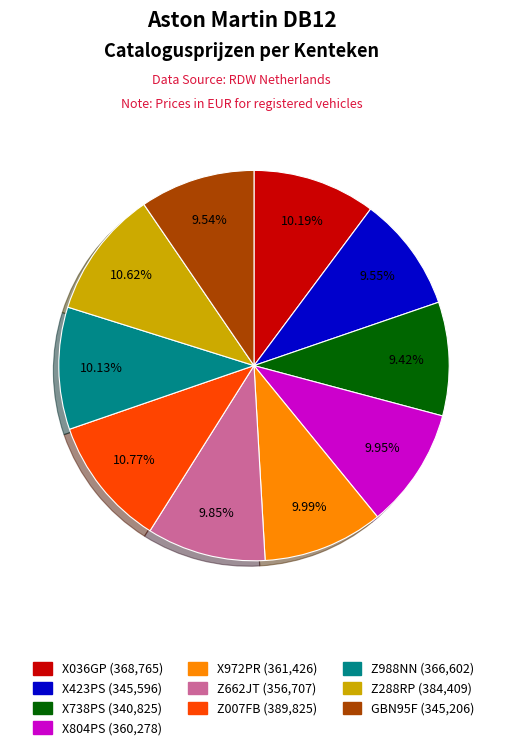

To the nearest percent, what is the difference between the X423PS and Z007FB slice percentages?

1%